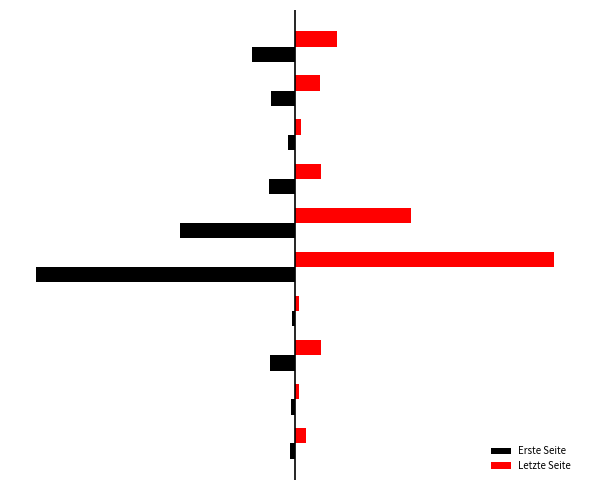

What are all the series names shown in the legend?

Erste Seite, Letzte Seite